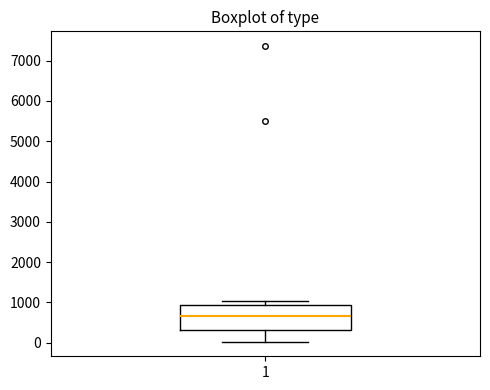

Read this box plot against the y-axis: the position of the median line, the range covered by the box, and the ends of both whiskers. The values are not printed on the chart, so give them approximately, as read against the axis.

median 700, box 300 to 900, whiskers 0 to 1000